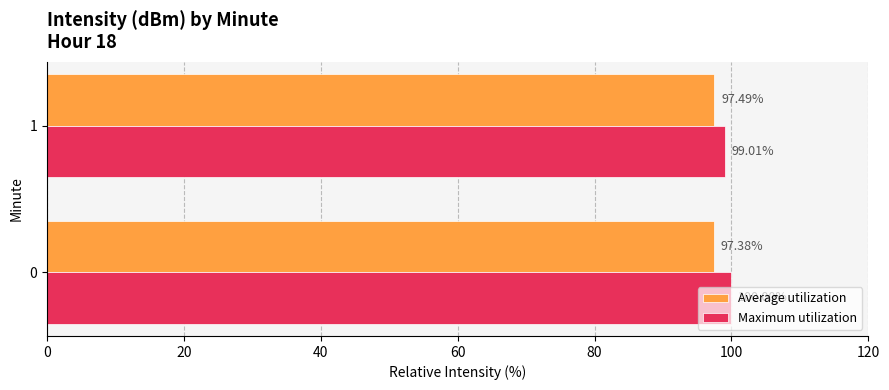

What is the total value across all series at 0?

197.4